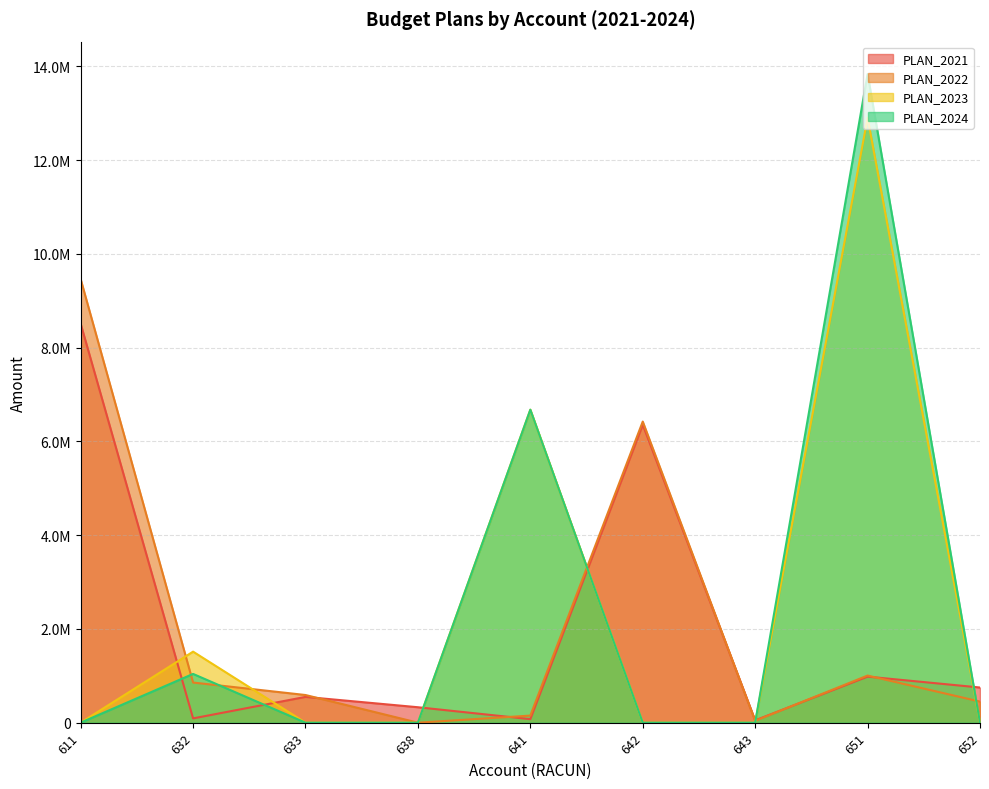

Is the value of PLAN_2023 at 638 greater than the value of PLAN_2022 at 611?

No